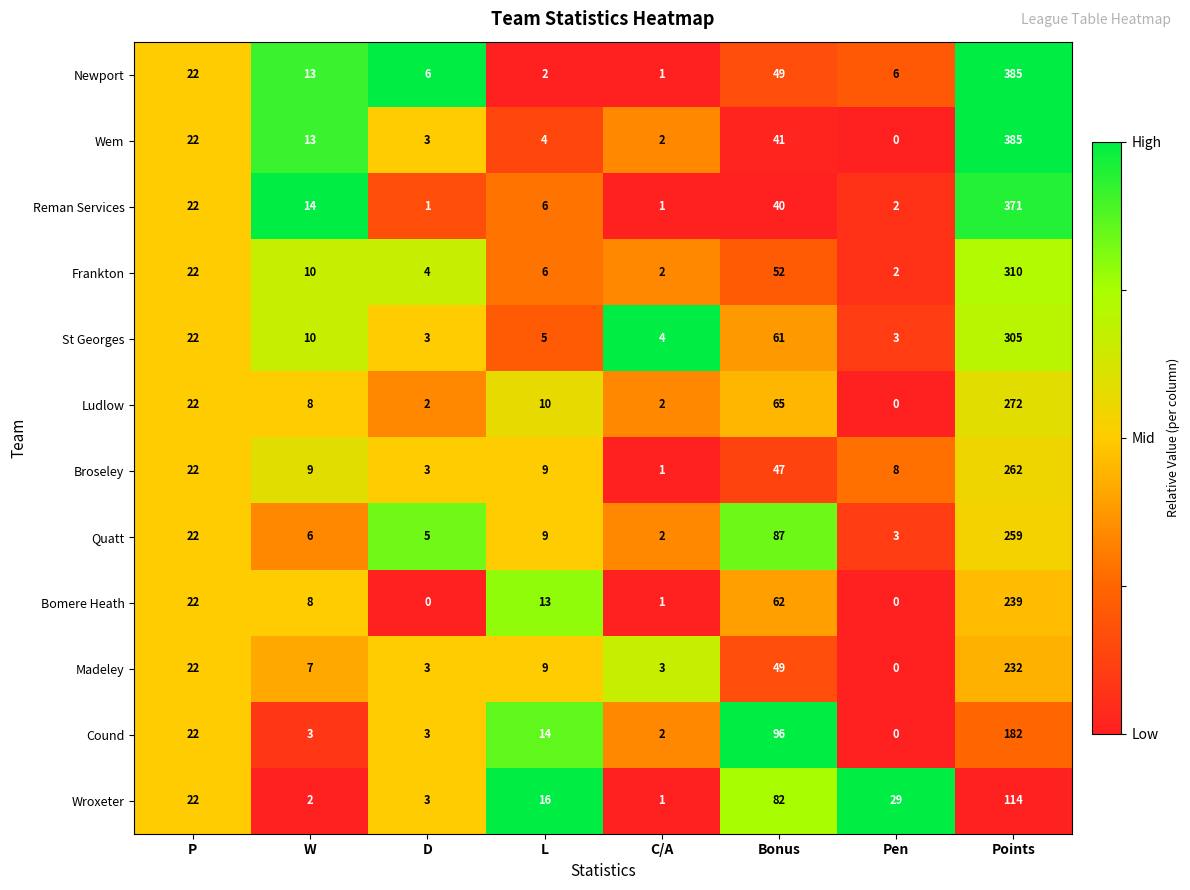

Is it true that Frankton equals 9 at P?

False